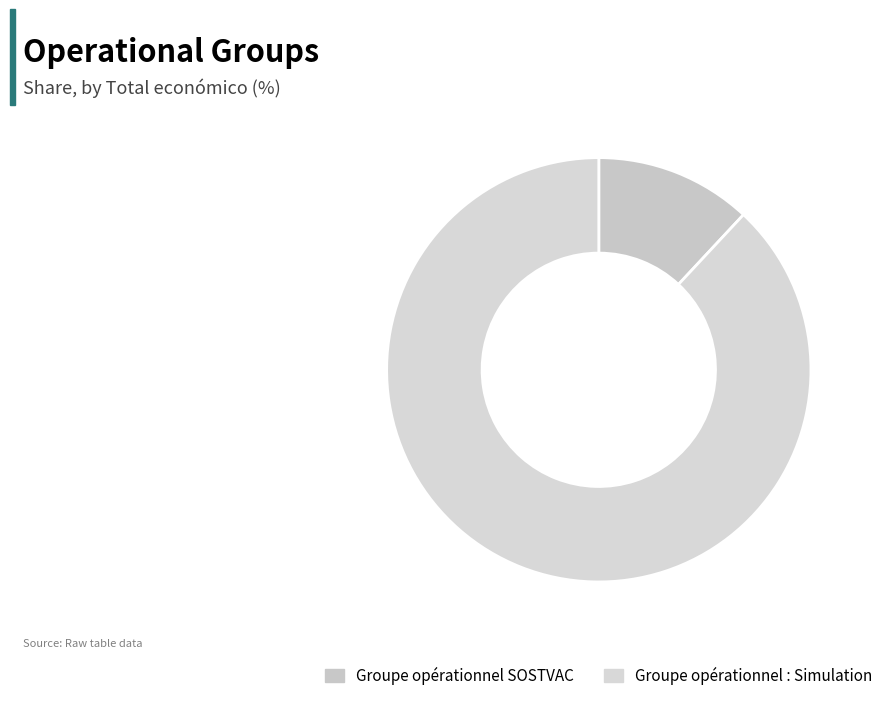

What is the ratio of the value at Groupe opérationnel : Simulation to the value at Groupe opérationnel SOSTVAC?

7.4